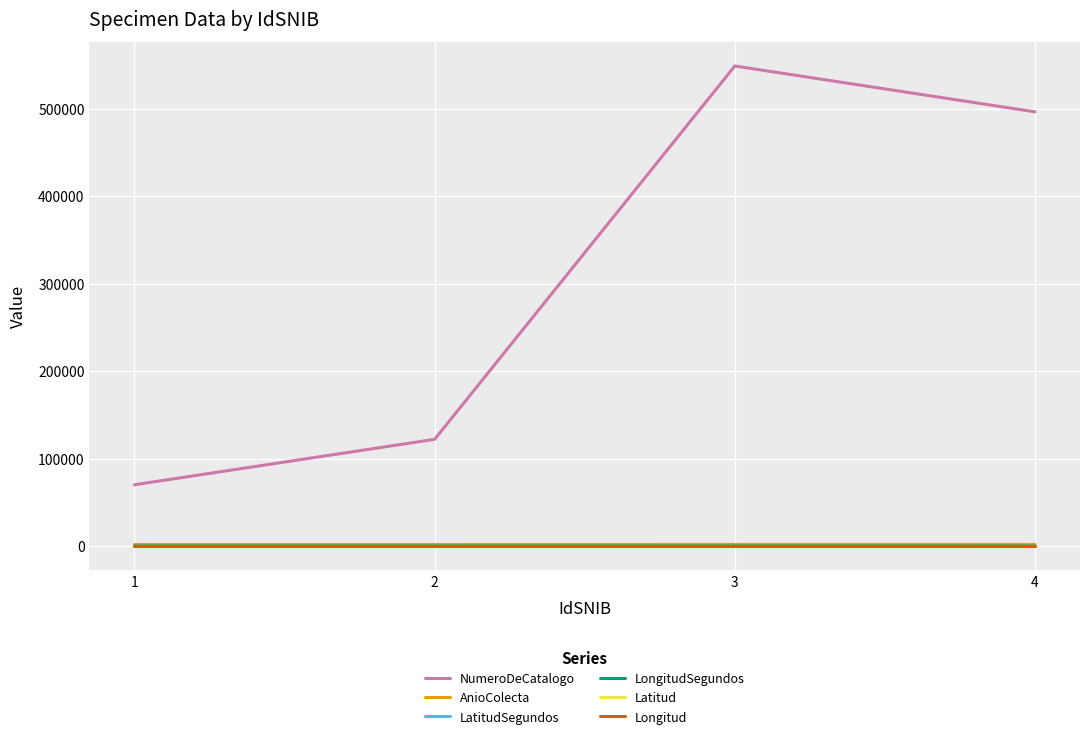

What are all the series names shown in the legend?

NumeroDeCatalogo, AnioColecta, LatitudSegundos, LongitudSegundos, Latitud, Longitud